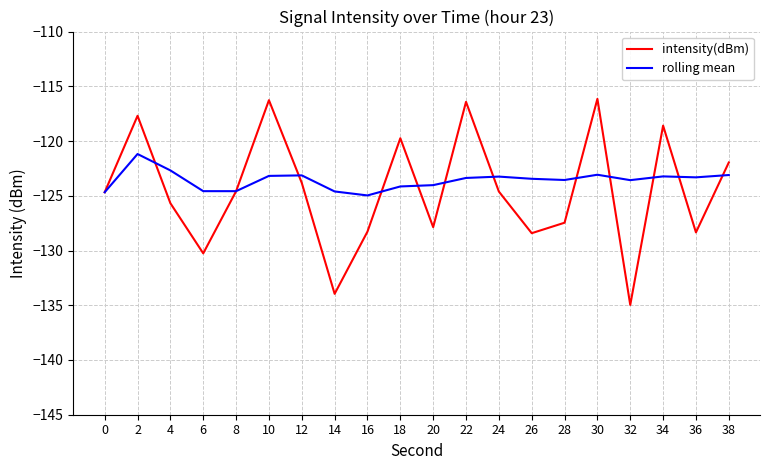

Does the chart have visible grid lines?

Yes